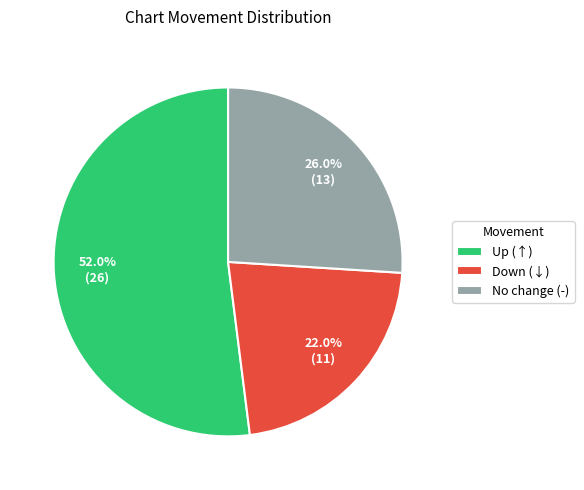

Rank the categories by value from lowest to highest.

Down (↓), No change (-), Up (↑)